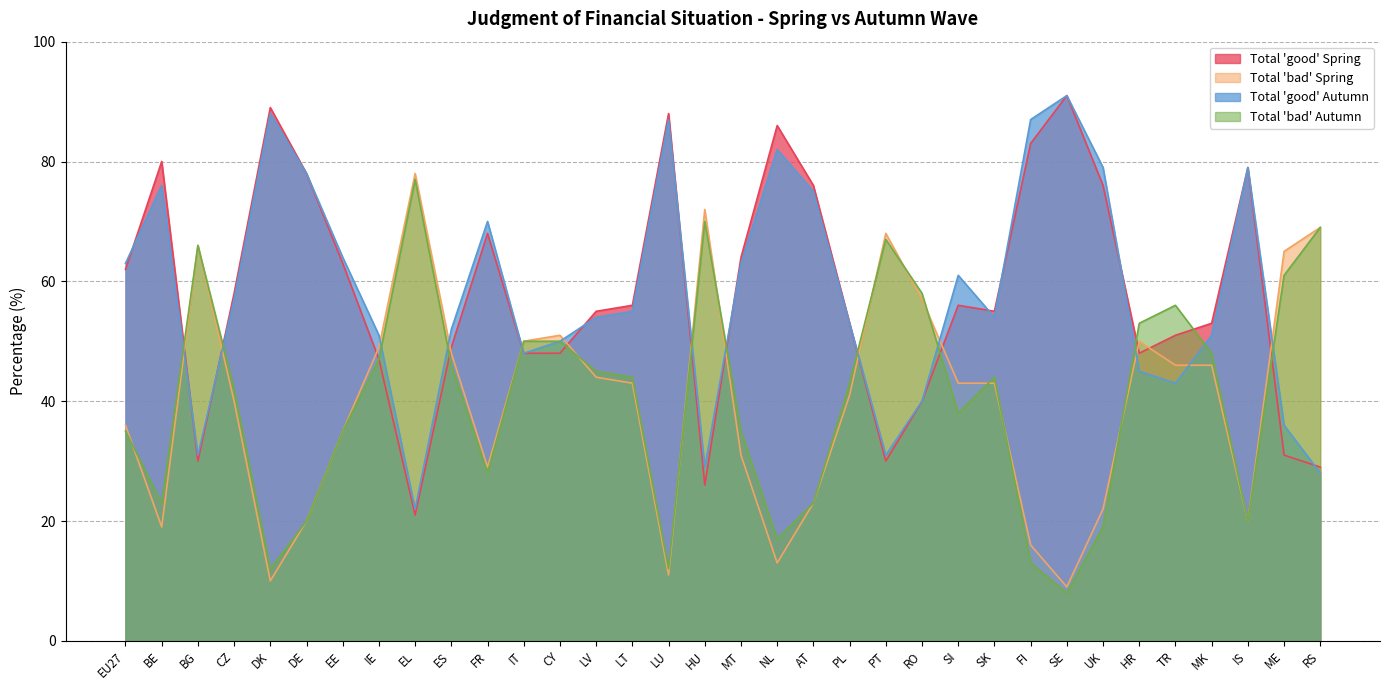

Which series has the widest spread of values?

Total 'good' Spring